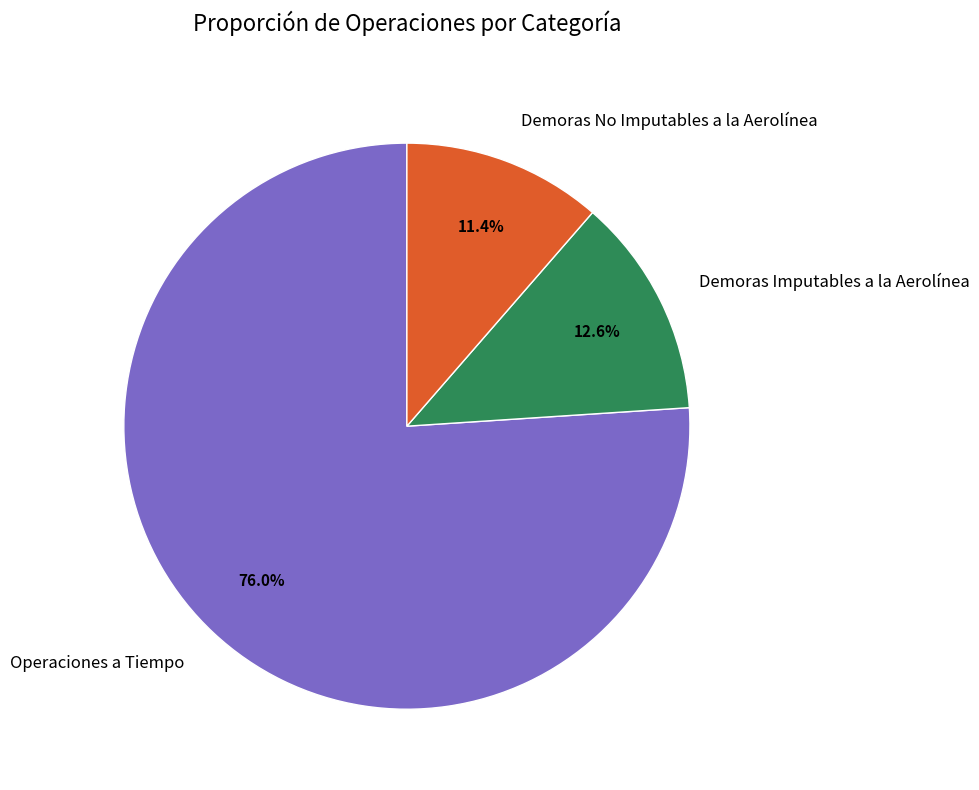

Rank the categories by value from highest to lowest.

Operaciones a Tiempo, Demoras Imputables a la Aerolínea, Demoras No Imputables a la Aerolínea